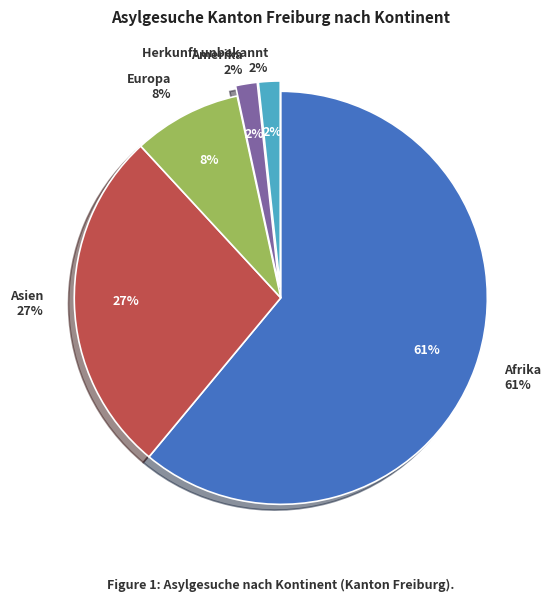

Which category has the smallest portion of the pie?

Amerika